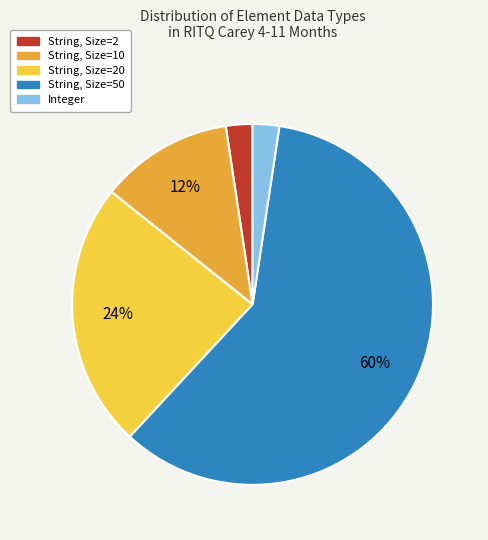

Is there a majority slice in this chart?

Yes